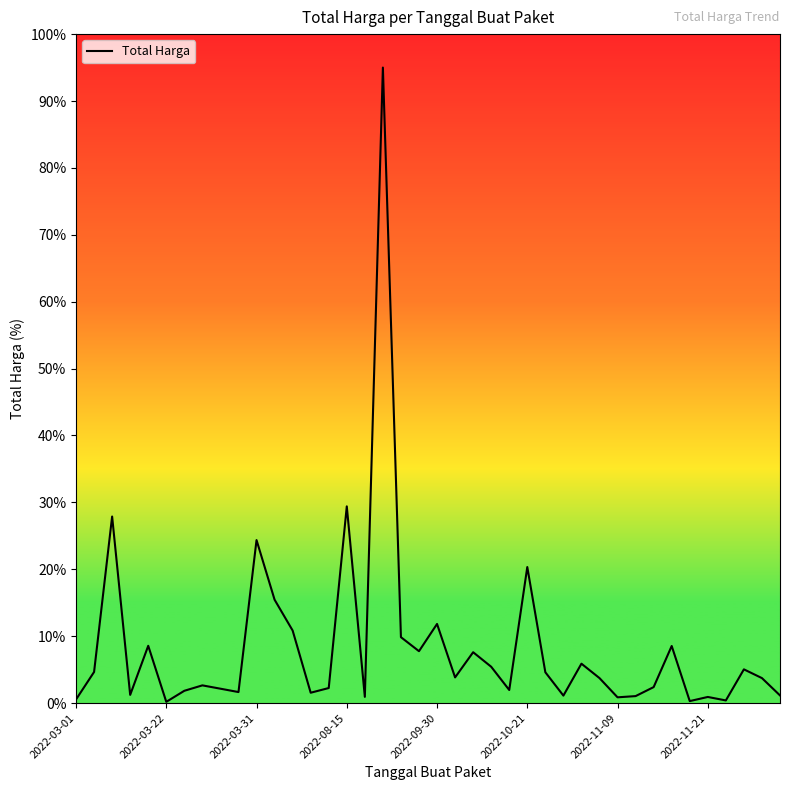

What is the minimum value shown in the chart?

0.2